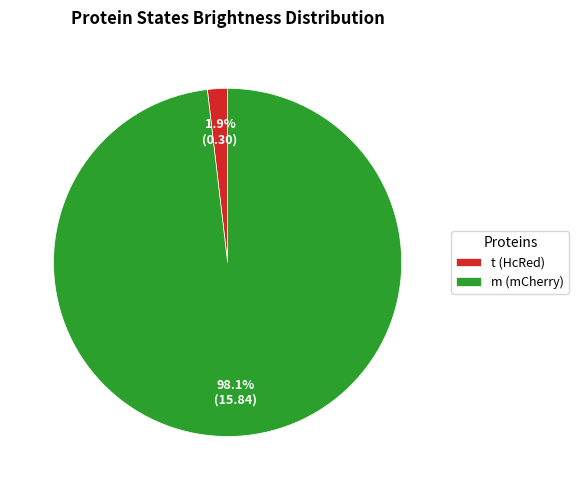

Count the number of slices in the pie.

2